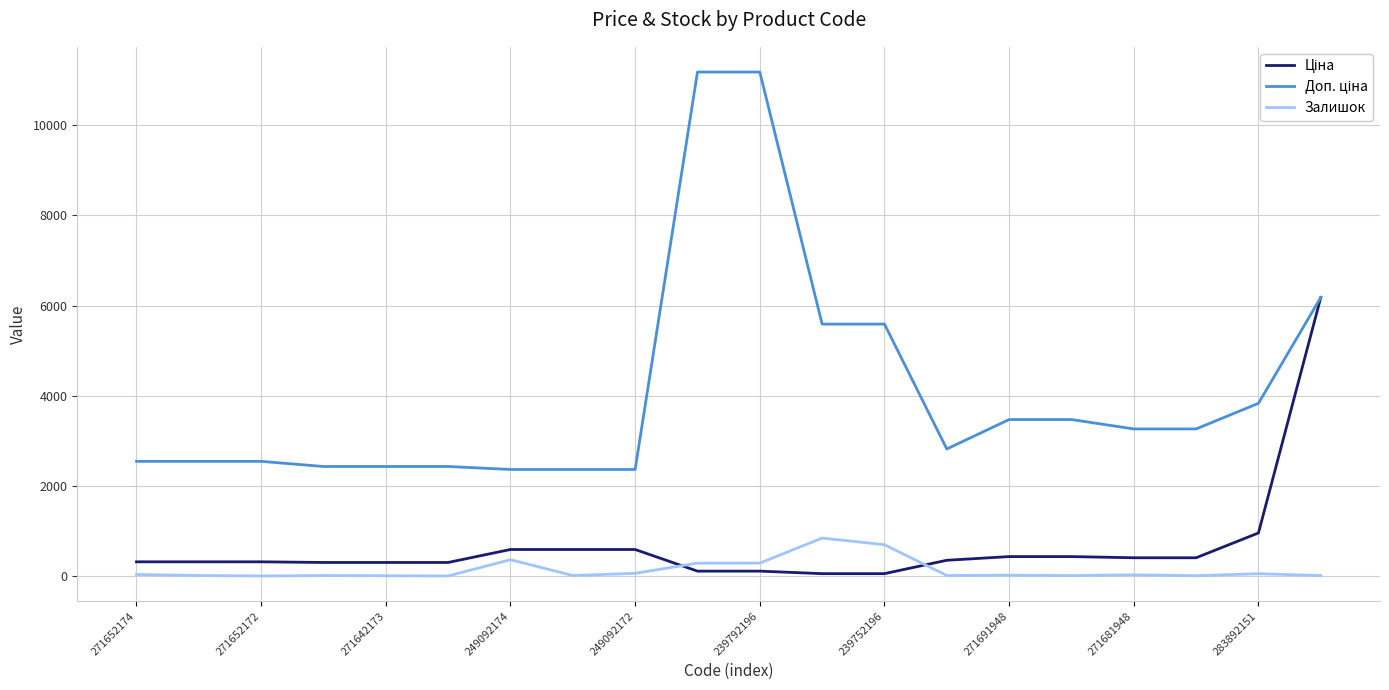

True or false: Залишок has more than 0 points higher than both neighbors.

True